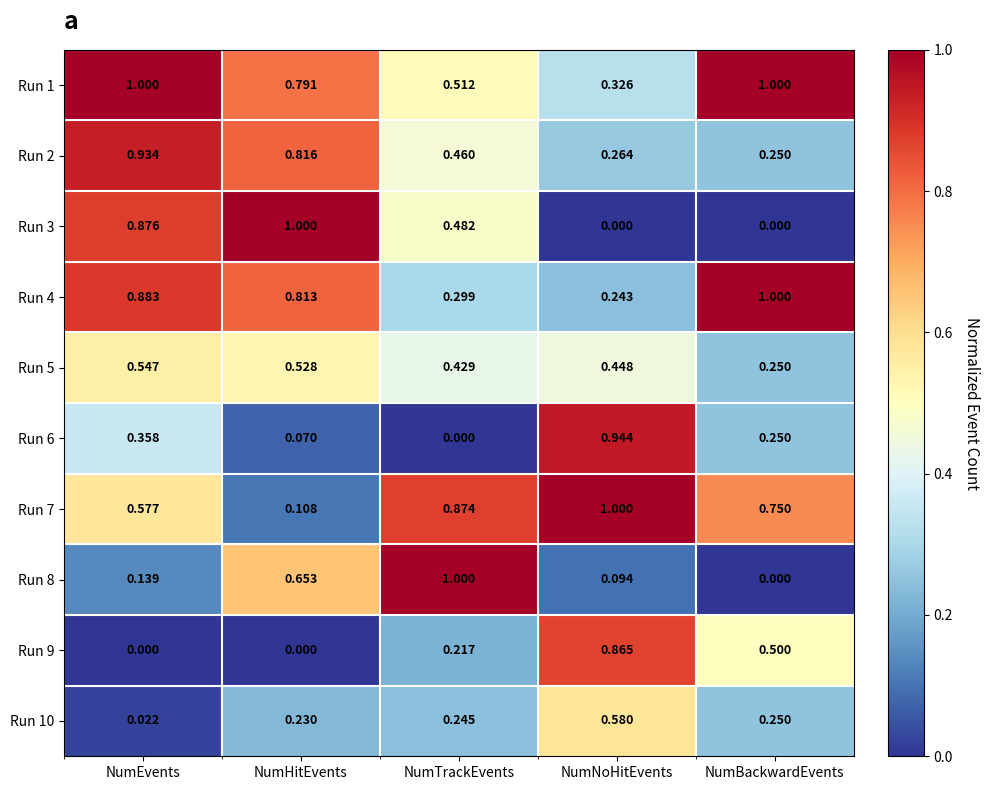

Which category has the lowest value in the Run 1 series?

NumNoHitEvents